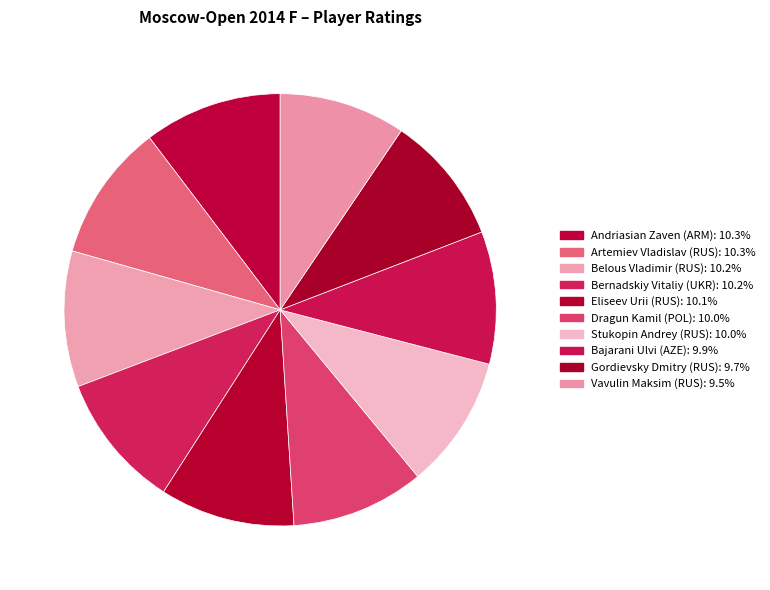

True or false: Eliseev Urii (RUS) accounts for 10% of the total.

True